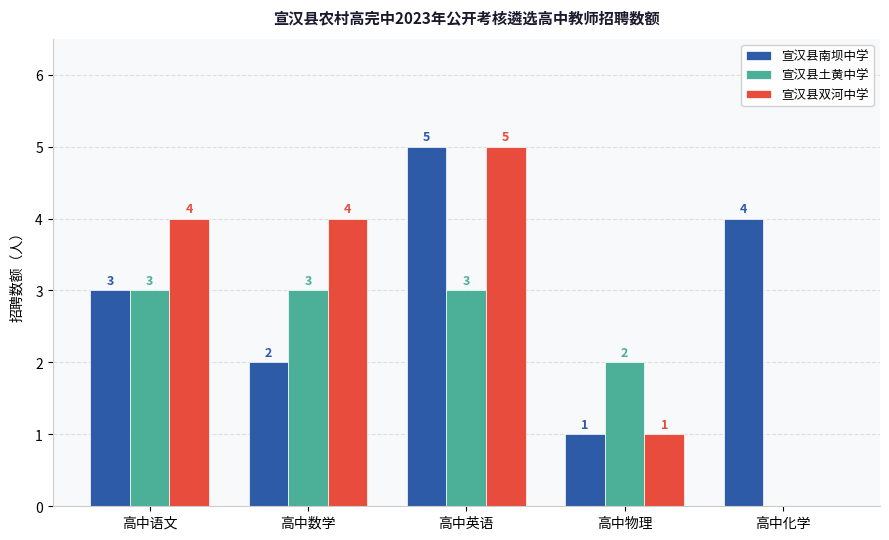

How many 宣汉县土黄中学 values are between 2 and 3?

4